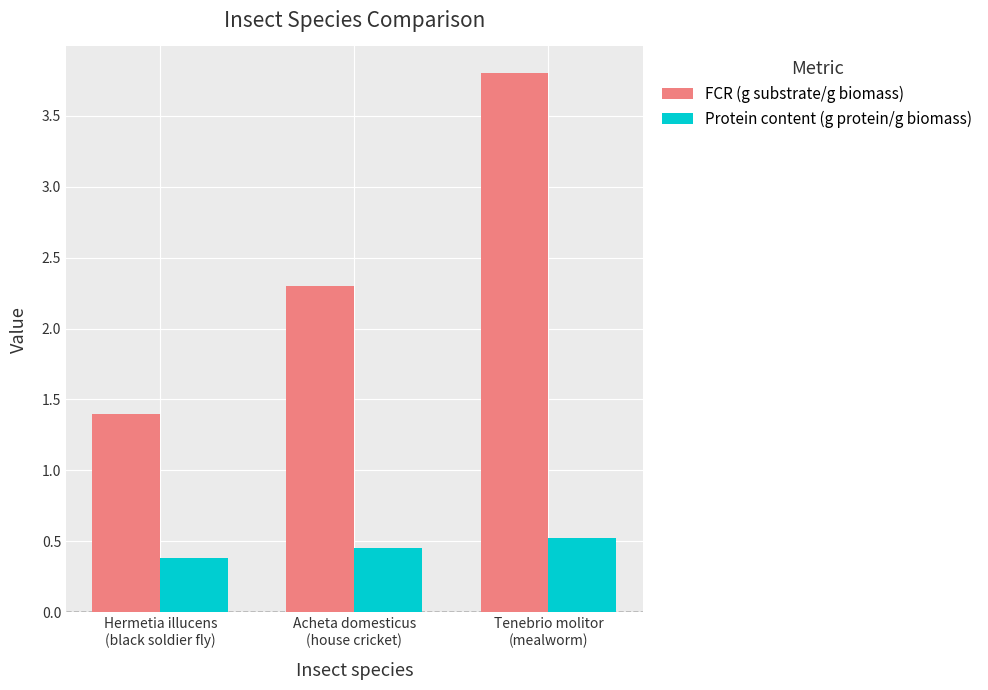

What is the maximum value shown in the chart?

3.8